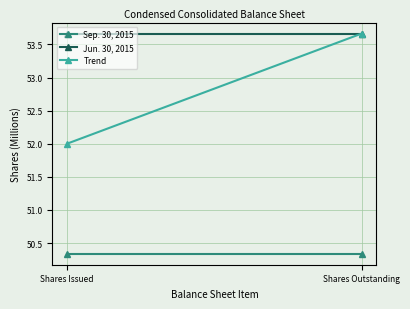

Reading right to left, list all the values displayed in this chart.

Sep. 30, 2015: Shares Outstanding=50.3	Shares Issued=50.3
Jun. 30, 2015: Shares Outstanding=53.7	Shares Issued=53.7
Trend: Shares Outstanding=53.7	Shares Issued=52.0